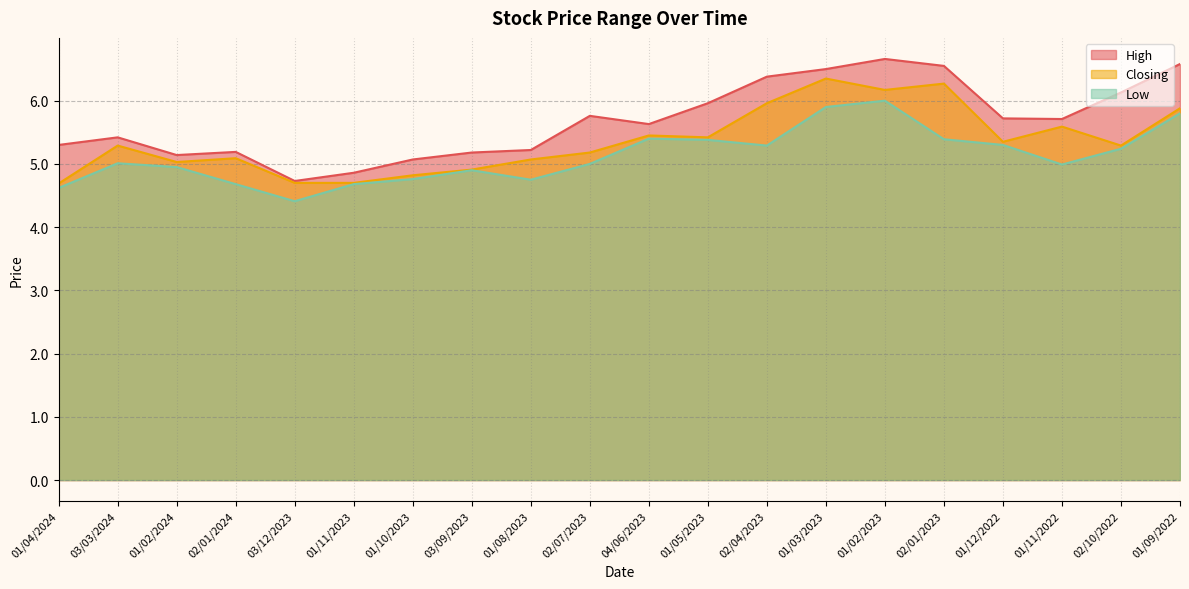

List the labels in order of Low value, largest first.

01/02/2023, 01/03/2023, 01/09/2022, 04/06/2023, 02/01/2023, 01/05/2023, 01/12/2022, 02/04/2023, 02/10/2022, 03/03/2024, 02/07/2023, 01/11/2022, 01/02/2024, 03/09/2023, 01/10/2023, 01/08/2023, 02/01/2024, 01/11/2023, 01/04/2024, 03/12/2023